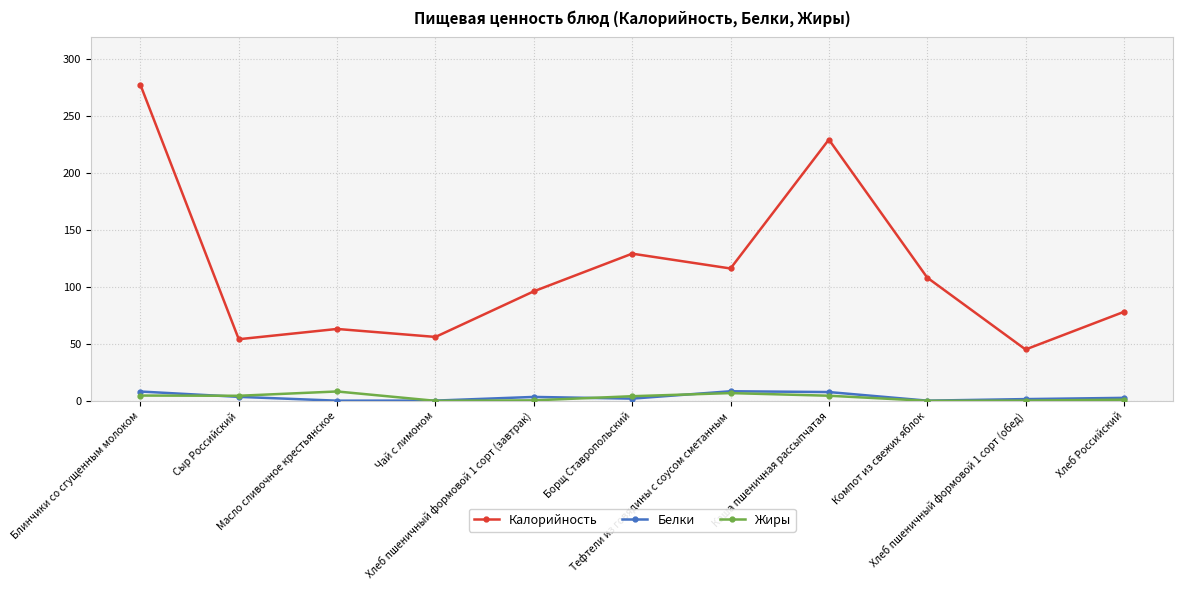

True or false: Калорийность and Белки cross at least once.

False